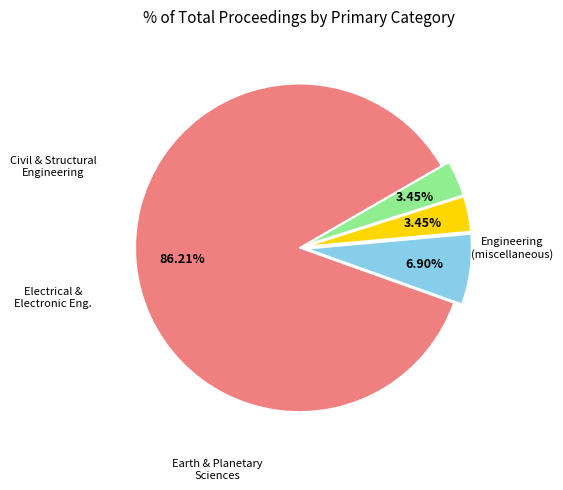

How many segments does this pie chart have?

4